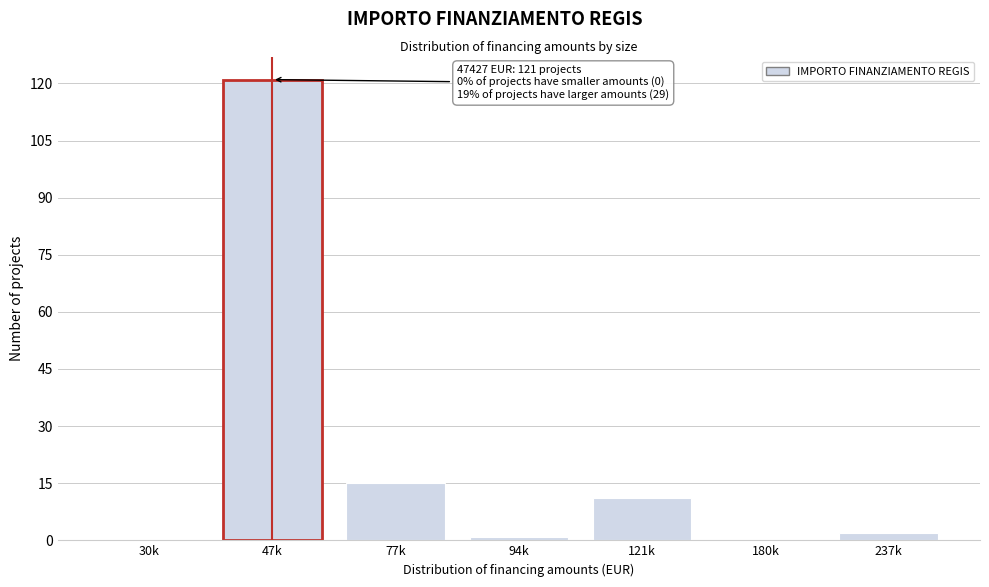

Reading left to right, list all the values displayed in this chart.

30k=0	47k=121	77k=15	94k=1	121k=11	180k=0	237k=2